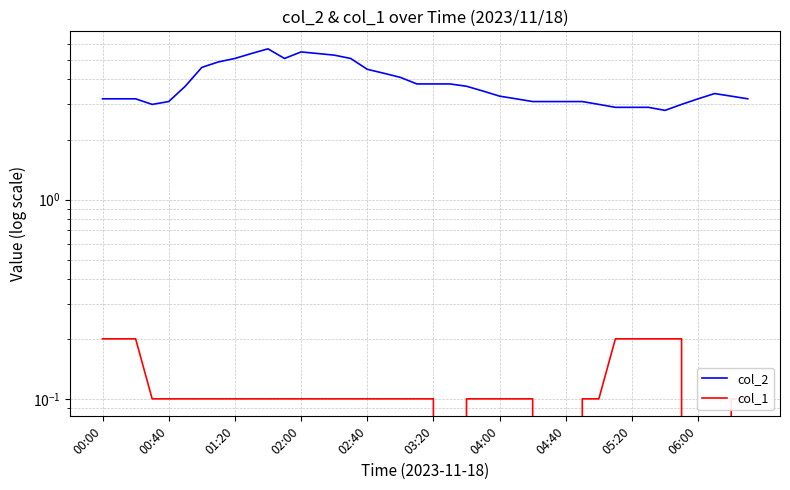

Which series changed the most between 11 and 15?

col_2